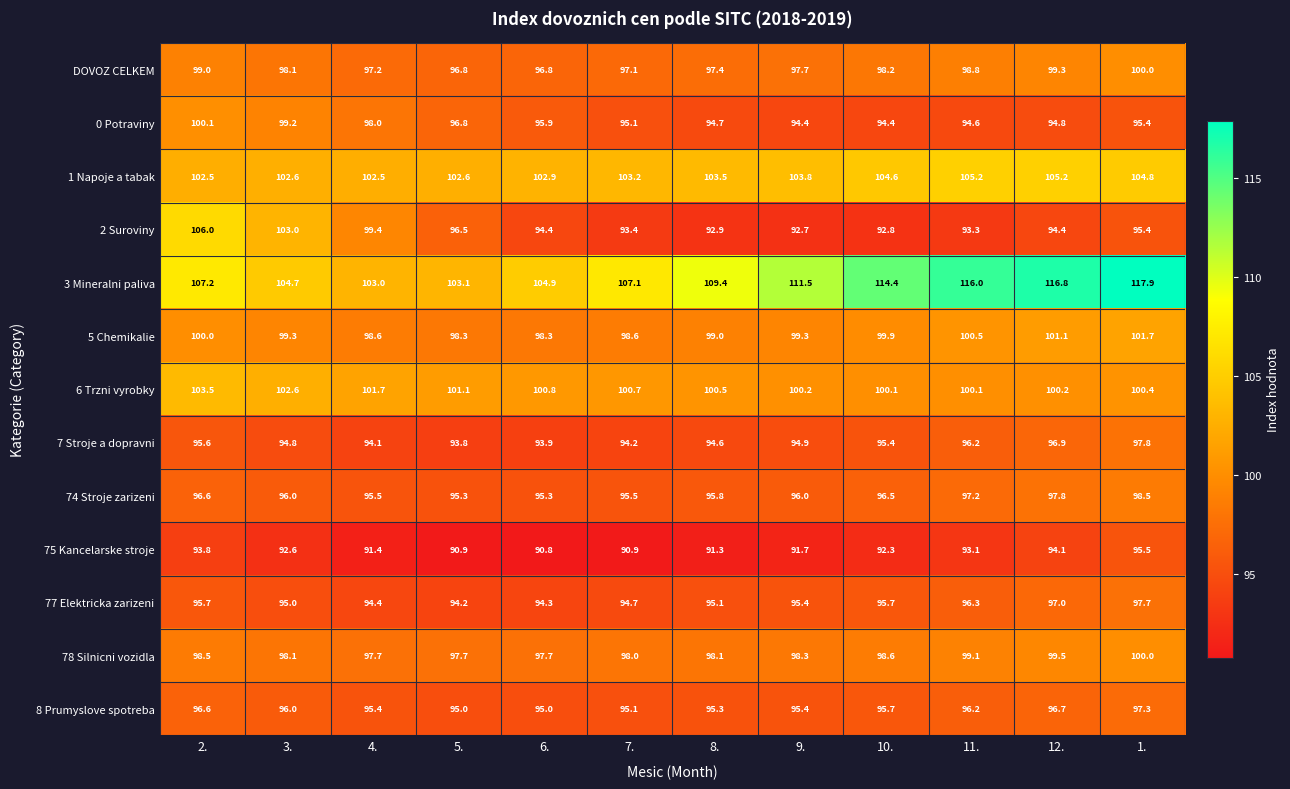

At how many categories does at least one series exceed 108?

6